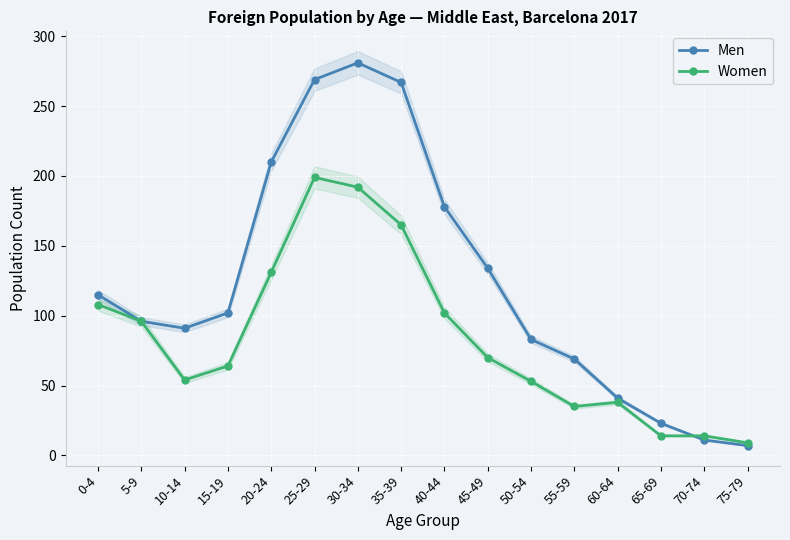

What is the difference between the second highest and minimum values in the Men series?

262